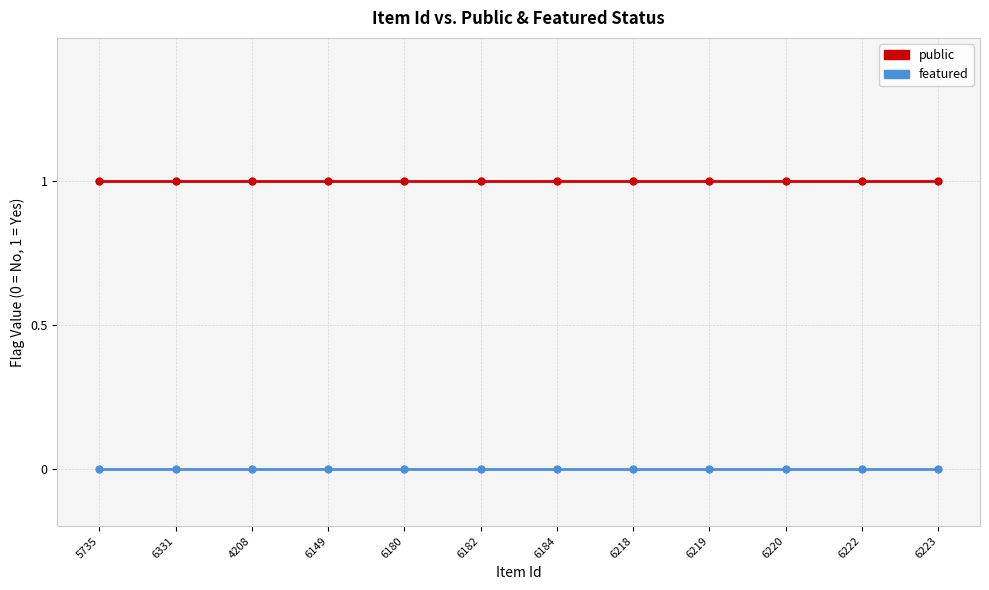

True or false: featured and public cross at least once.

False